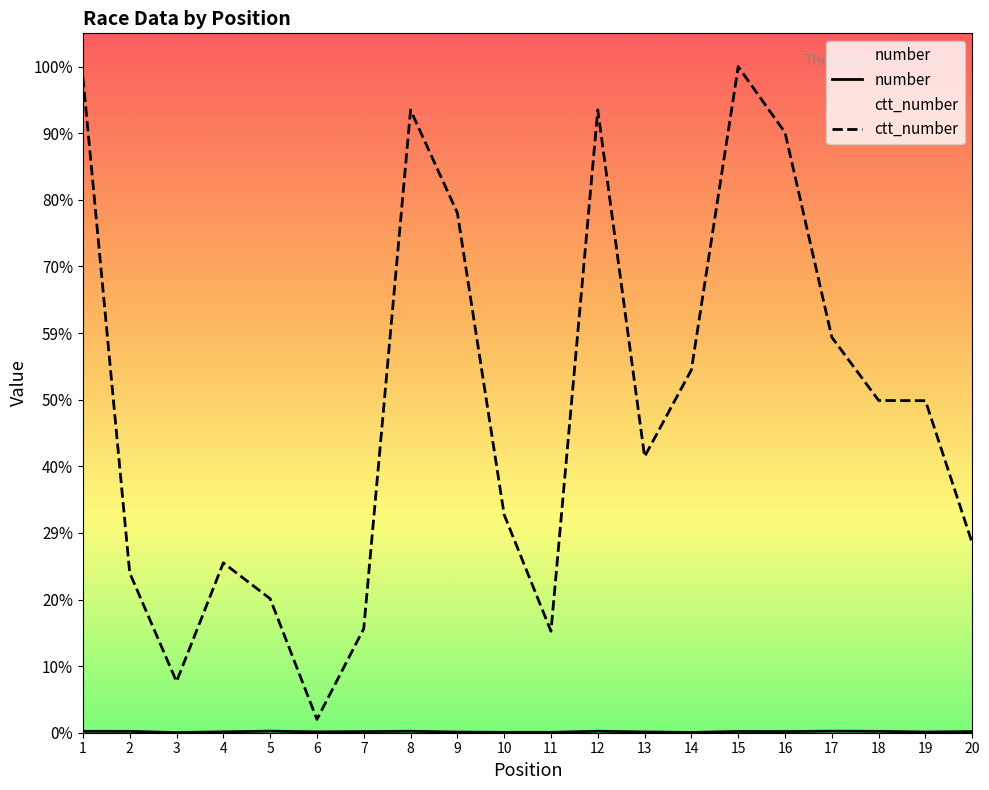

In ctt_number, how many points are lower than both neighbors (excluding endpoints)?

4